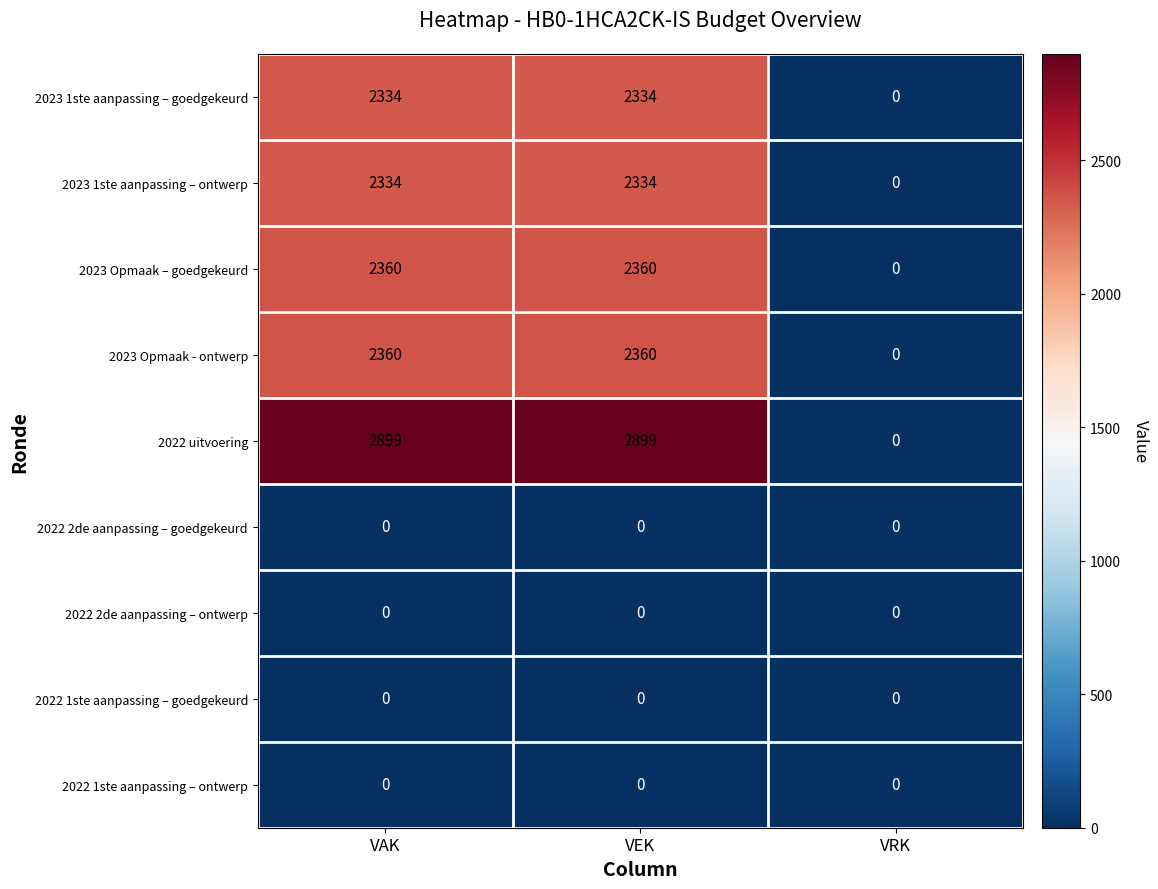

Which series has the largest total across all categories?

2022 uitvoering